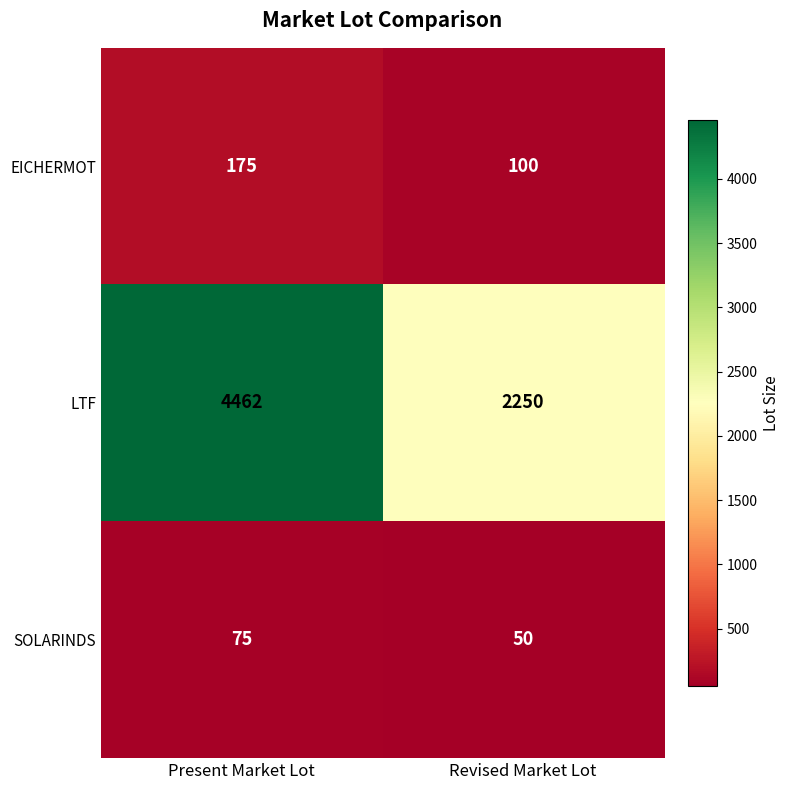

What is the sum of the SOLARINDS values at Revised Market Lot and Present Market Lot?

125